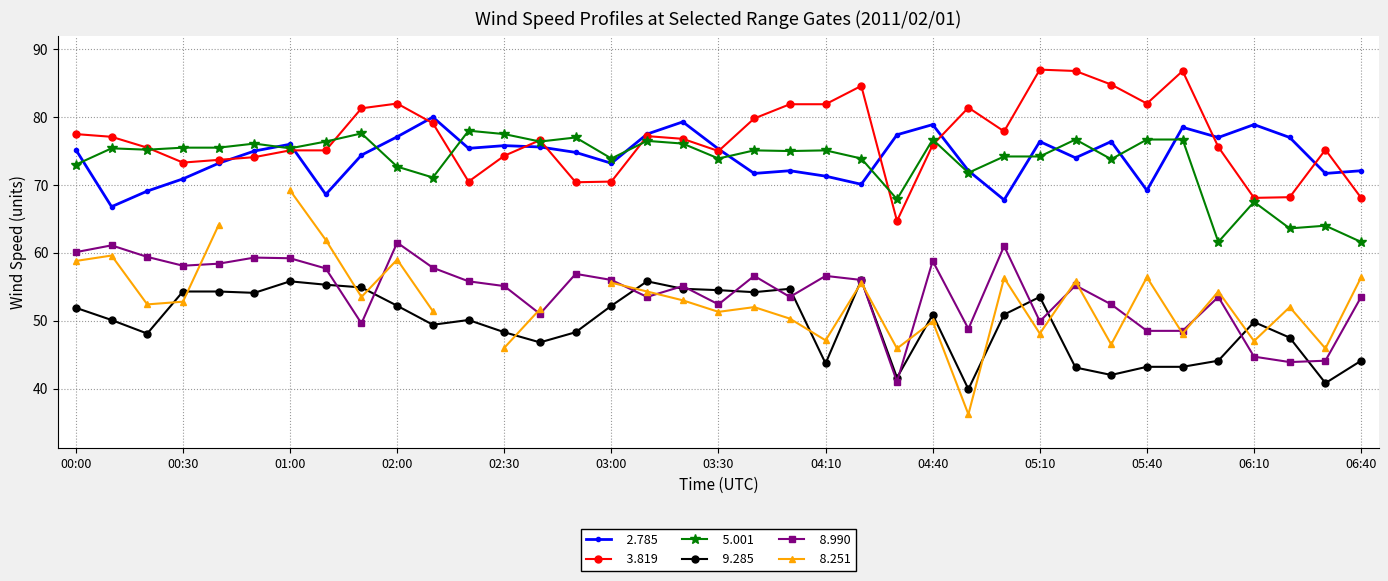

What is the value of the   2.785 point at the 9th from the left?

74.4